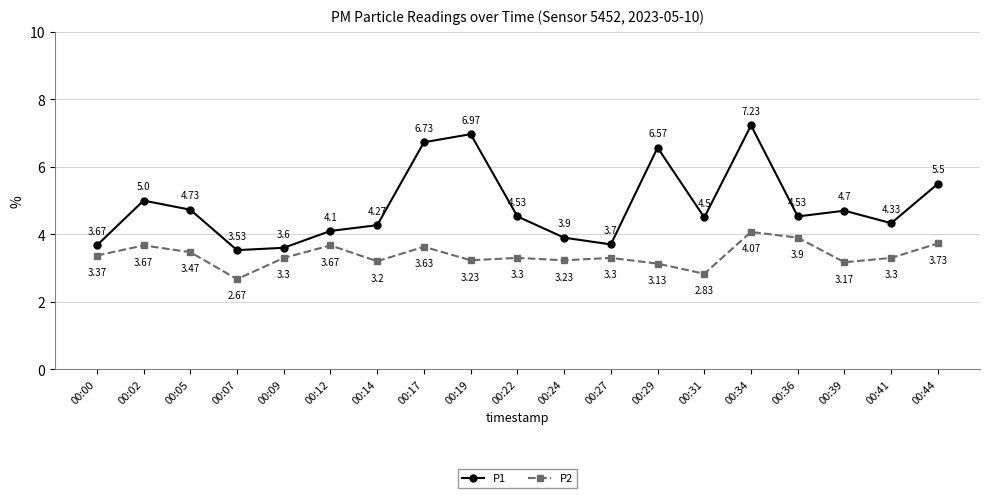

True or false: P1 has more than 2 points higher than both neighbors.

True